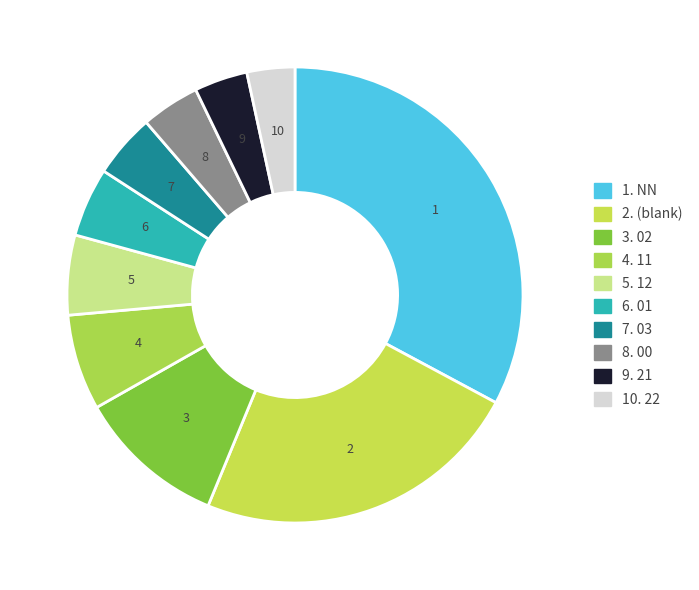

How many segments does this pie chart have?

10